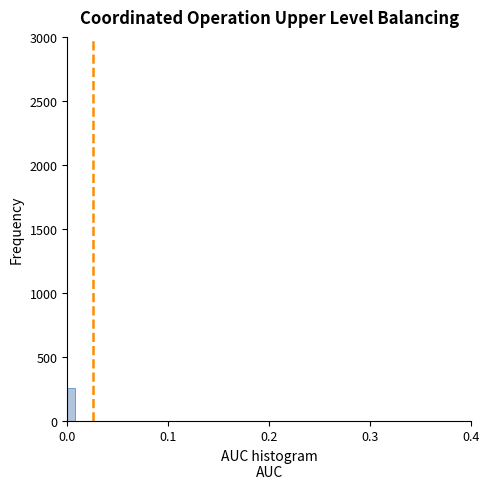

Read against the x-axis, roughly where is the centre of the tallest bar?

0.00